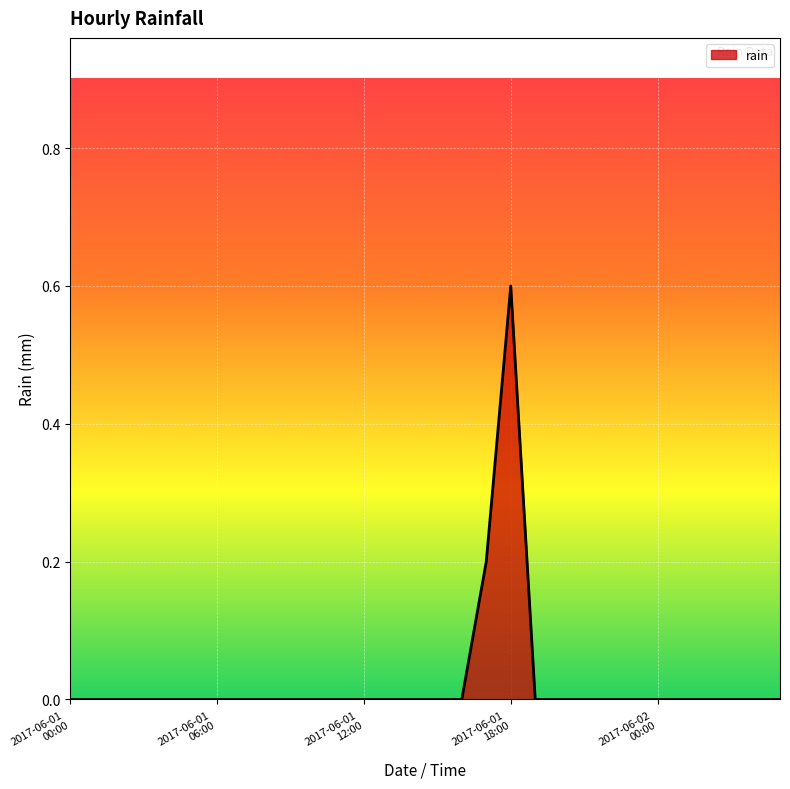

What is the maximum value shown in the chart?

0.6